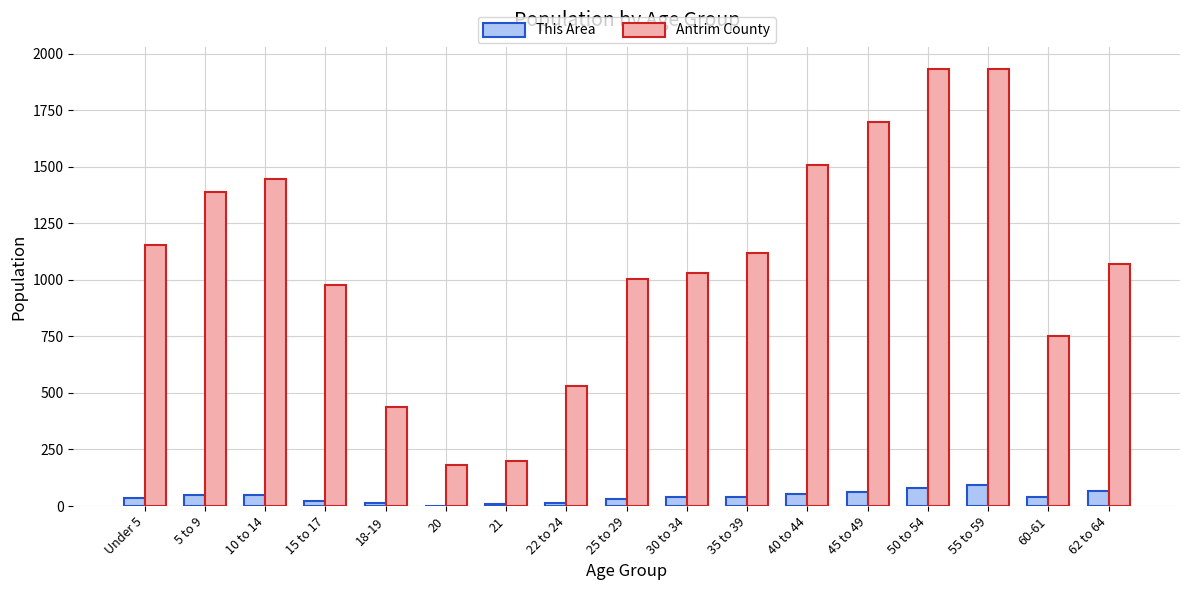

Between 18-19 and 30 to 34, which series saw the biggest shift?

Antrim County